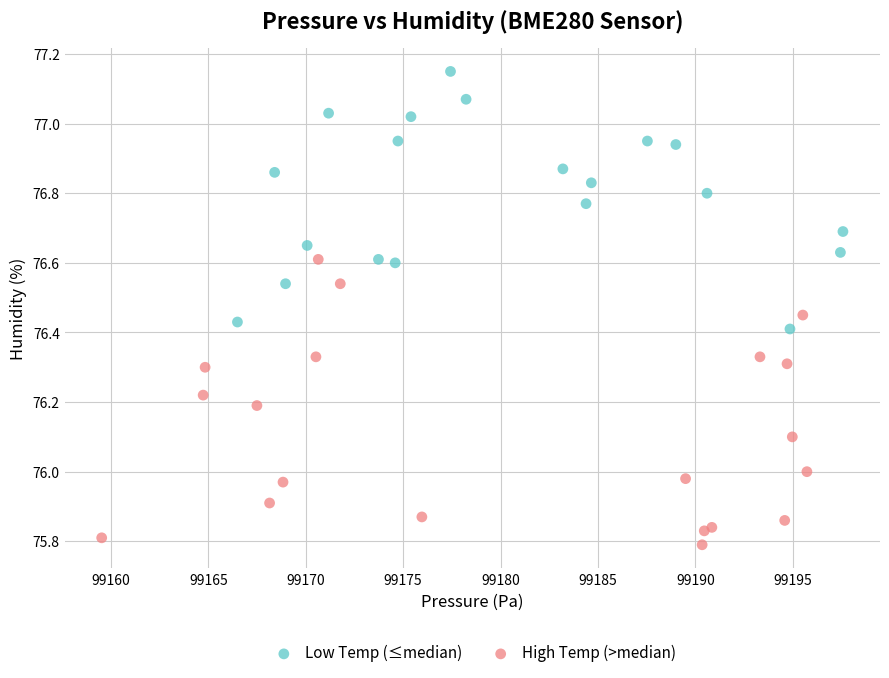

Which series contains the lowest Y value?

High Temp (>median)